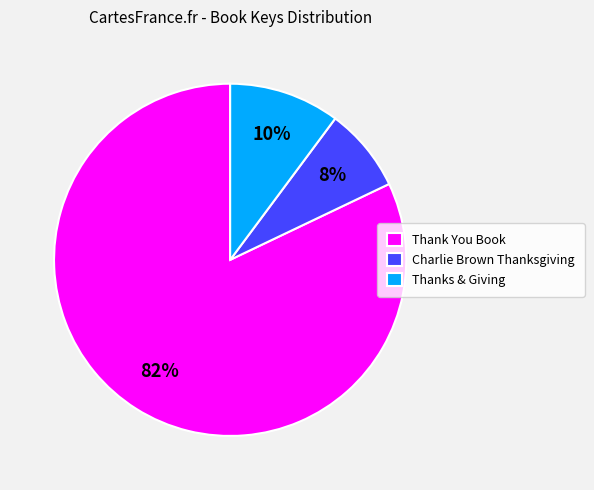

Is it true that Thank You Book is 71% of the pie?

False